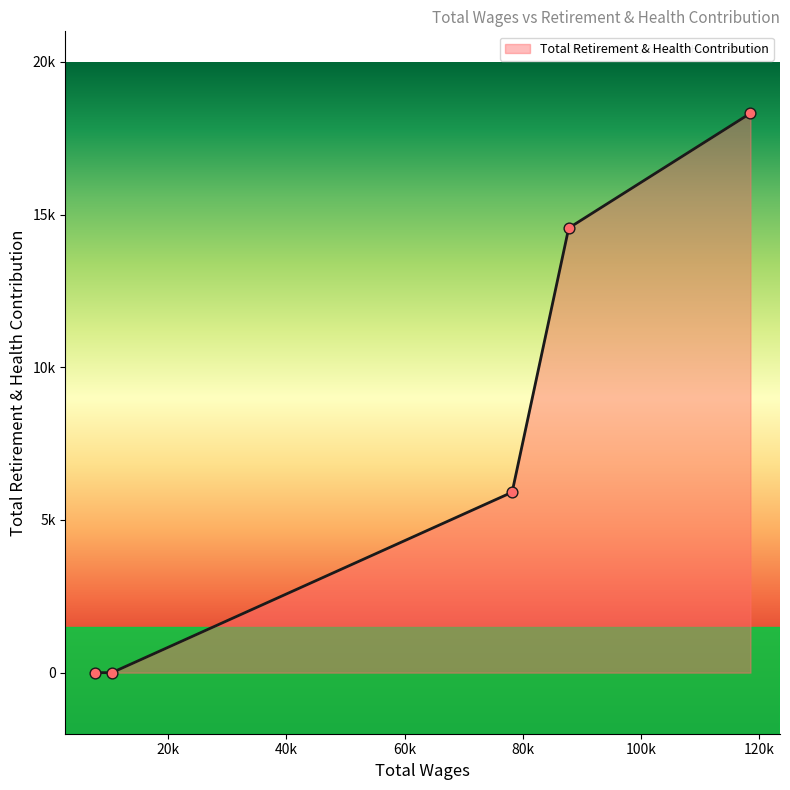

Is this an area chart (filled region under the line)?

Yes